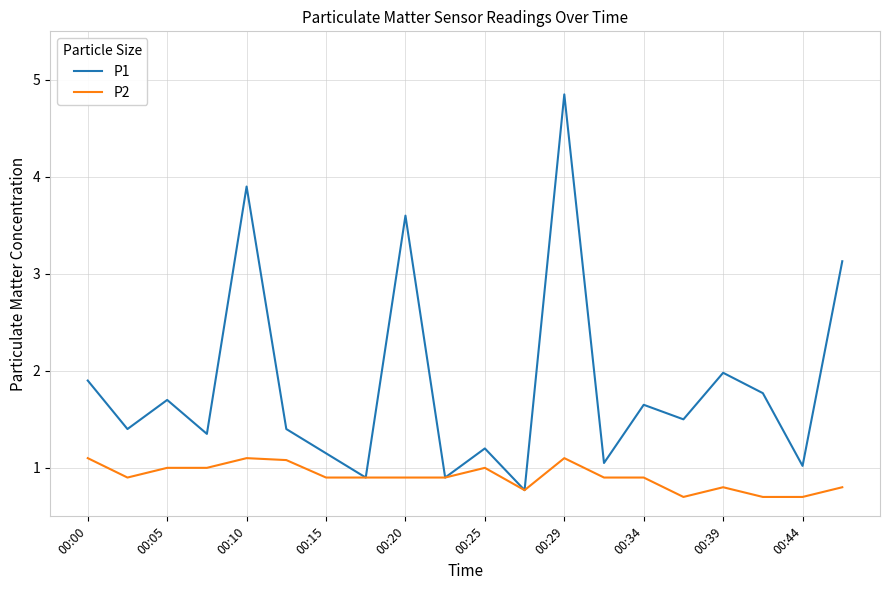

Which series has the largest total across all categories?

P1